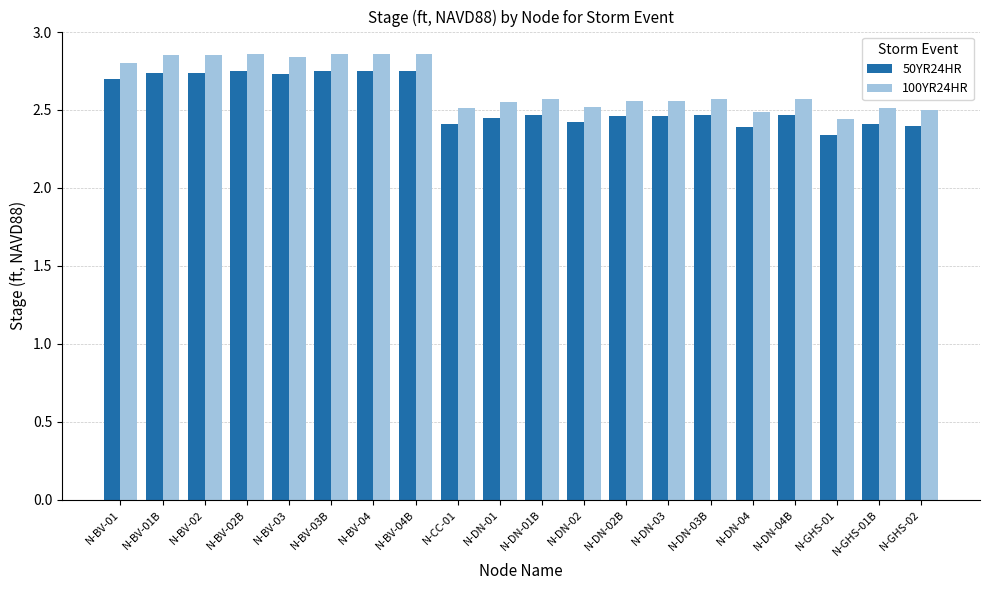

What are all the series names shown in the legend?

50YR24HR, 100YR24HR